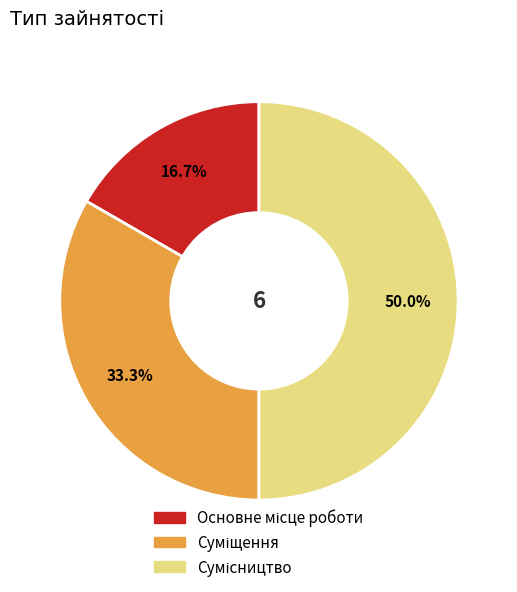

Count the number of slices in the pie.

3